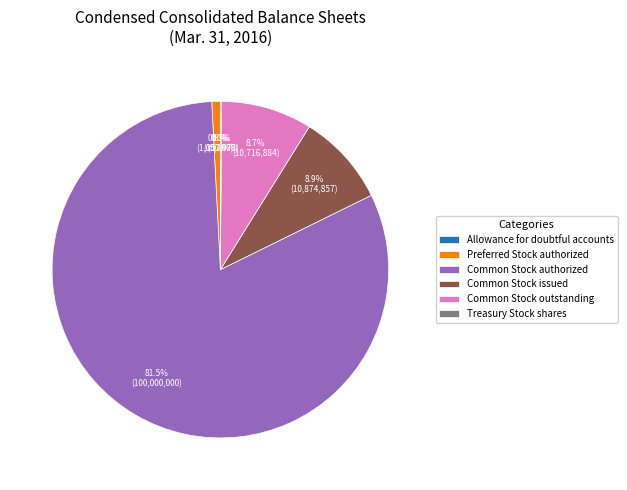

What percentage is NOT represented by Preferred Stock authorized?

99.2%